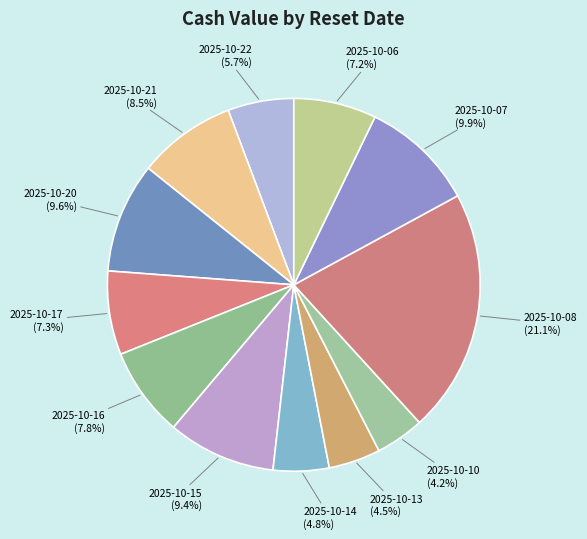

How many segments does this pie chart have?

12